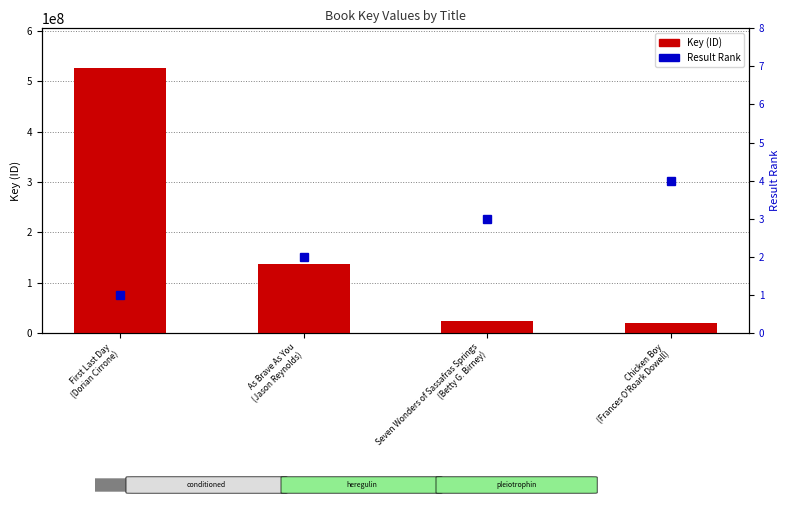

True or false: Key has a value of 526686533 at First Last Day
(Dorian Cirrone).

True